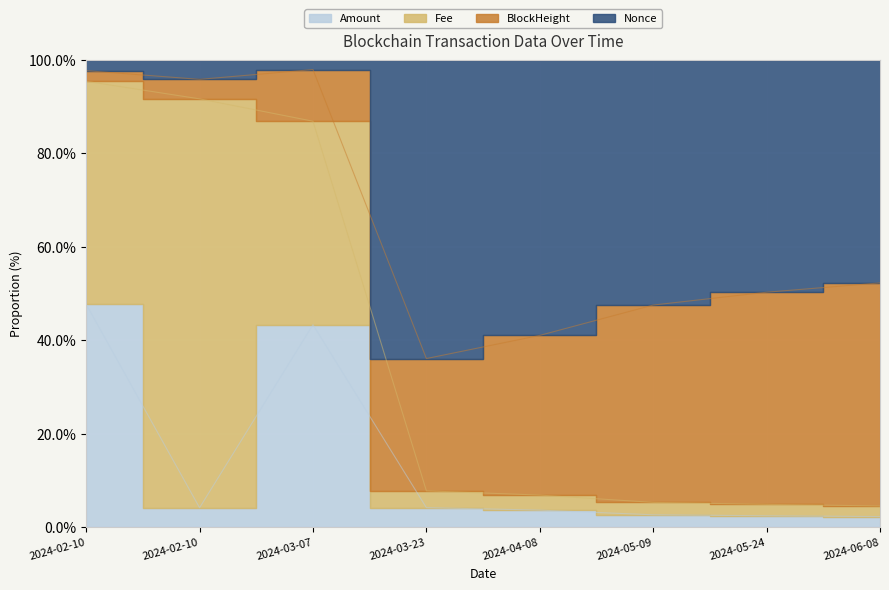

True or false: Amount has a value of 2.7 at 2024-05-09.

True